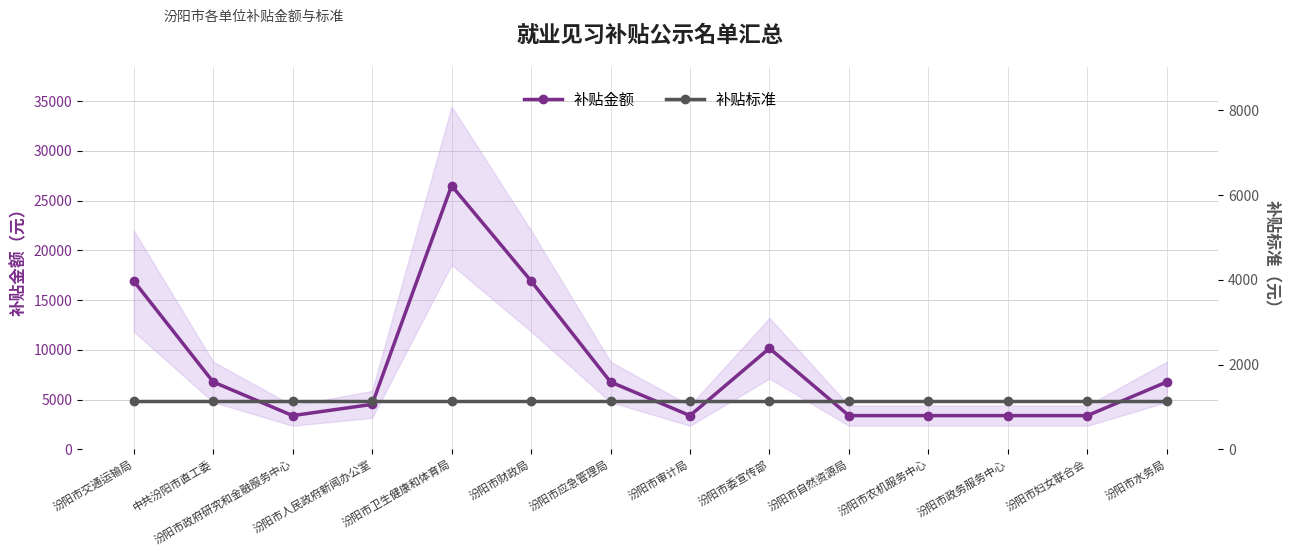

What is the lowest value of the 补贴金额 series?

3384